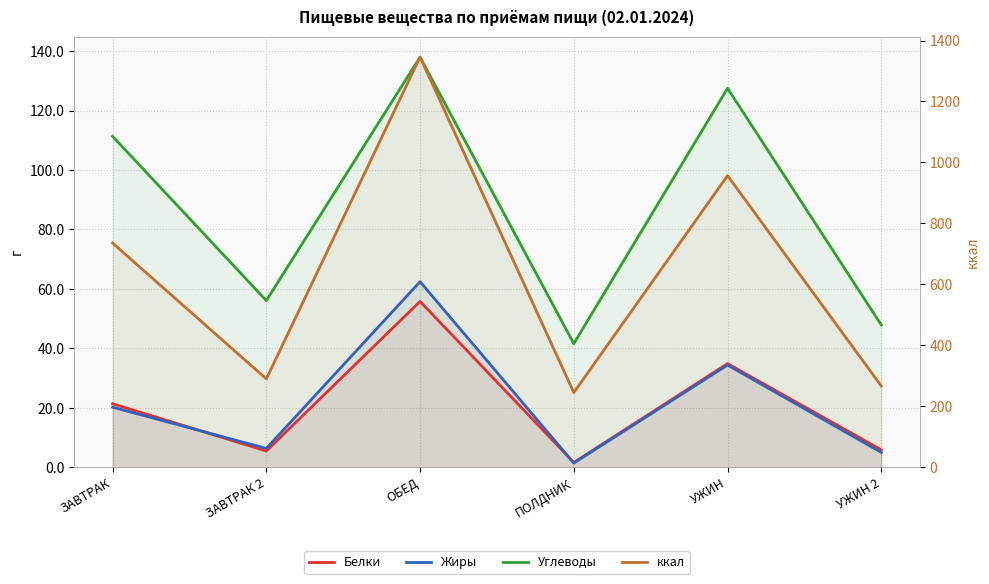

What is the highest value of the ккал series?

1345.6